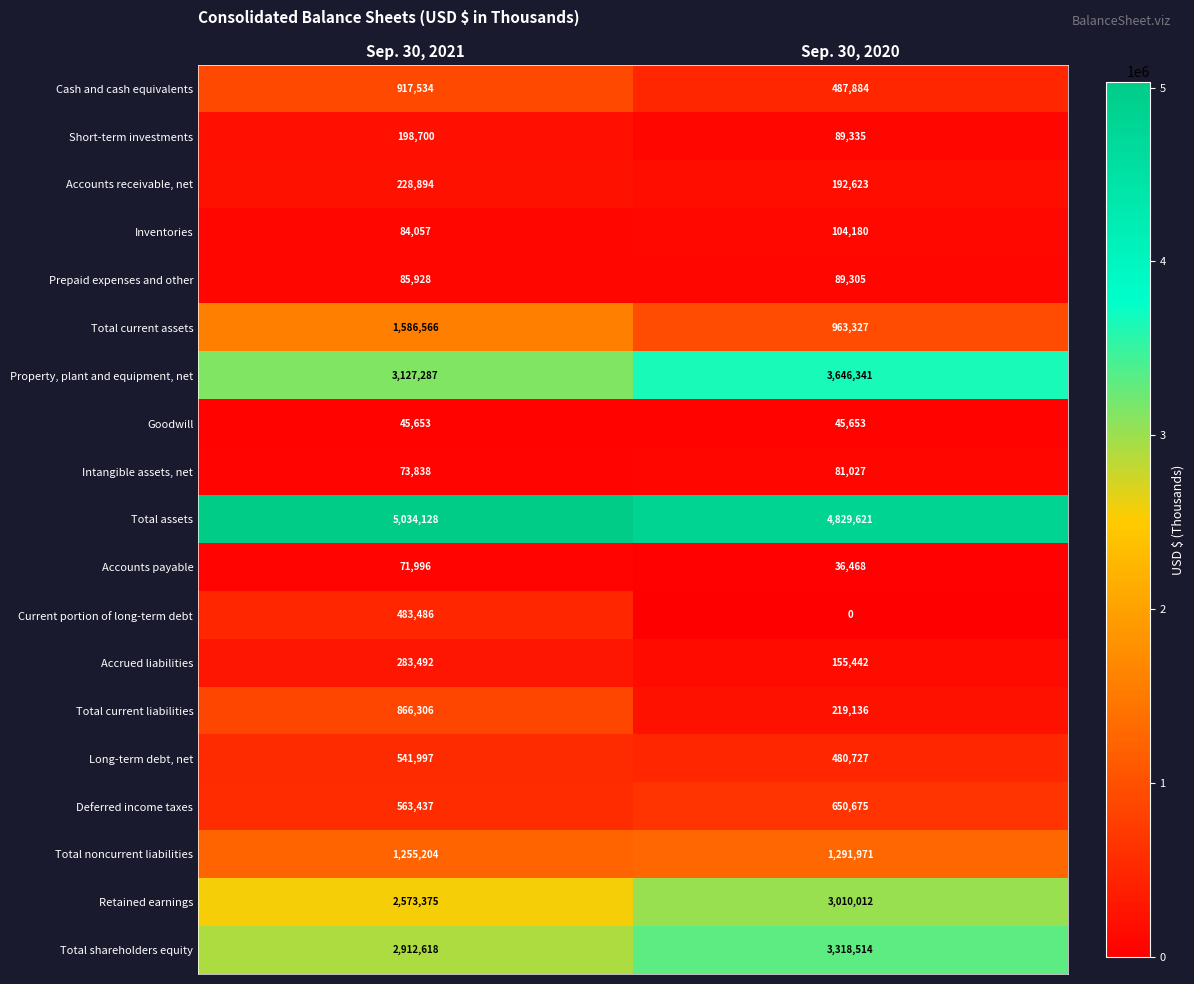

True or false: Total noncurrent liabilities has a value of 441986 at Sep. 30, 2020.

False